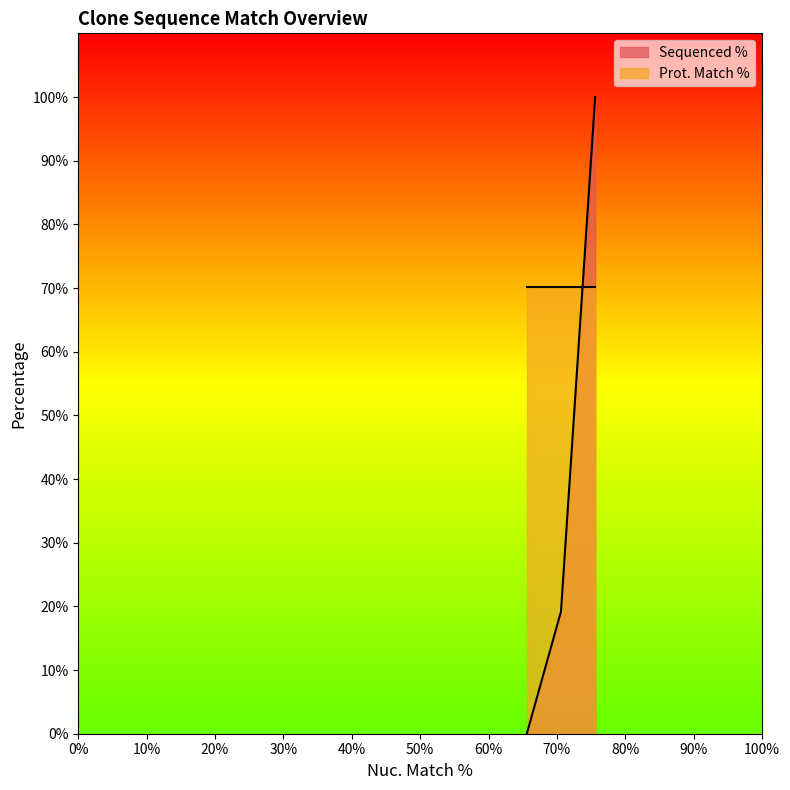

The value of Sequenced % at TRCN0000479880 is 26.0. True or false?

False